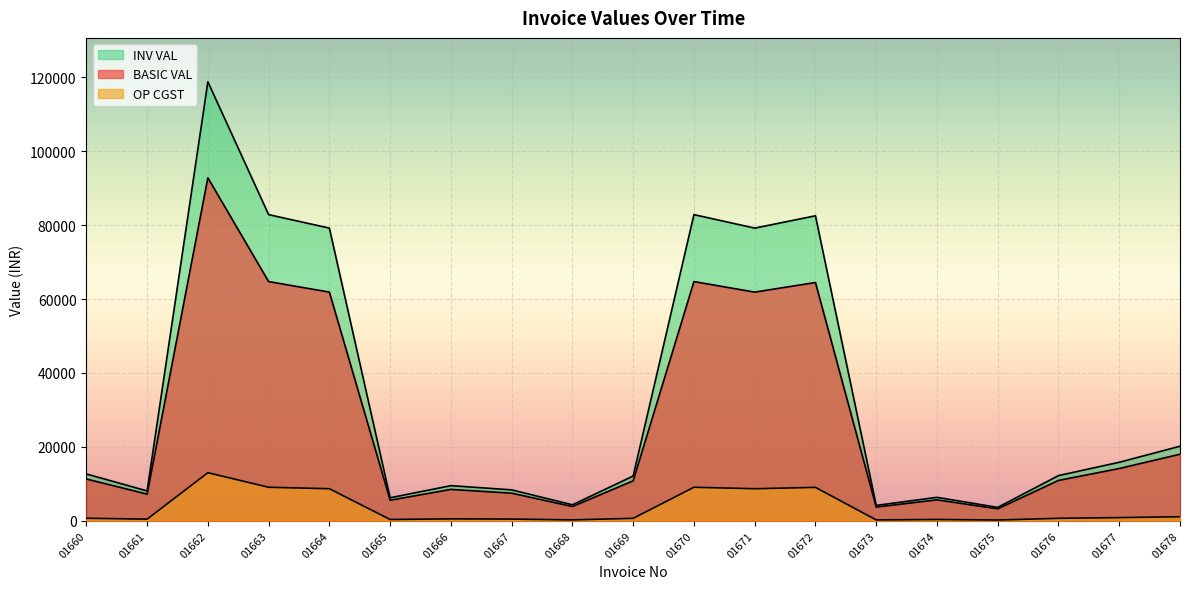

How many data points does each series have?

19